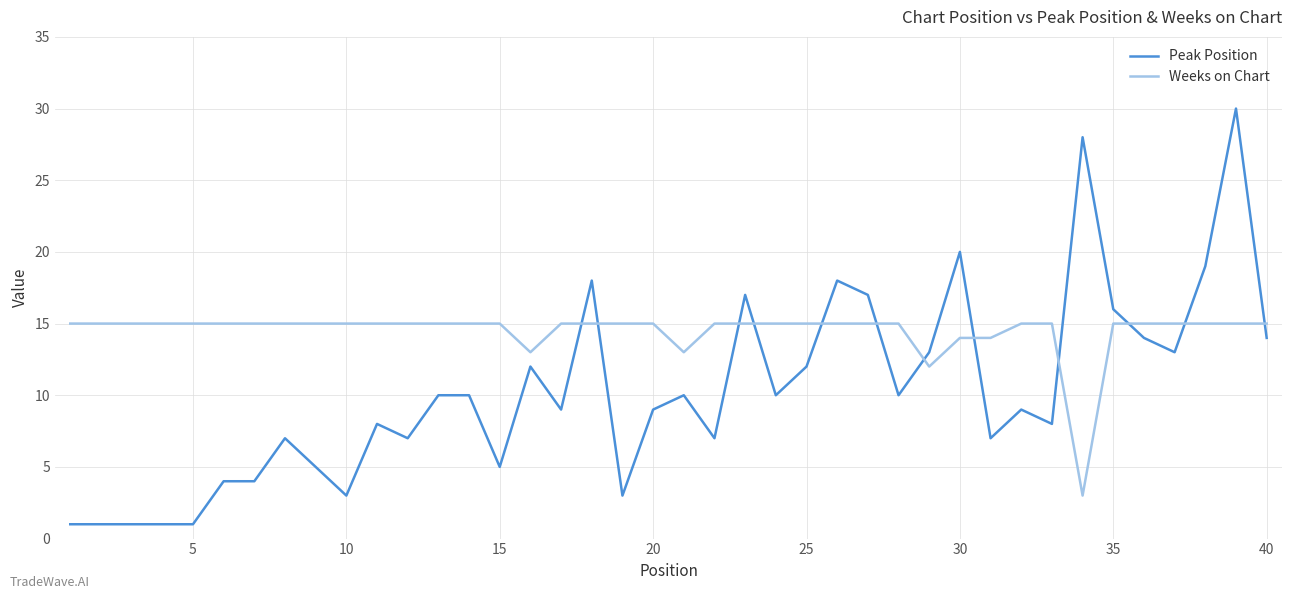

How many times do Weeks on Chart and Peak Position cross each other?

12